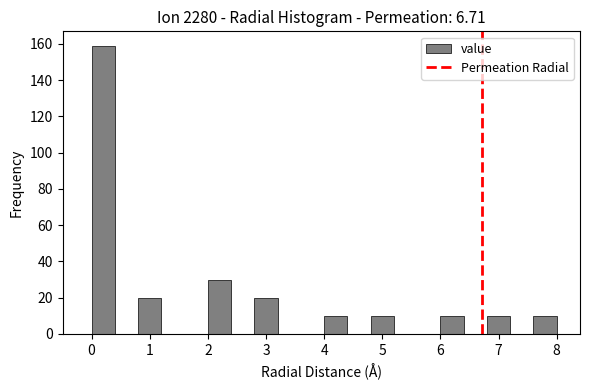

Reading left to right, transcribe this chart: for each bar, give the range it covers on the x-axis and its height. The values are not printed on the chart, so give them approximately, as read against the axis.

0.0 to 0.4: 160
0.4 to 0.8: 0
0.8 to 1.2: 20
1.2 to 1.6: 0
1.6 to 2.0: 0
2.0 to 2.4: 30
2.4 to 2.8: 0
2.8 to 3.2: 20
3.2 to 3.6: 0
3.6 to 4.0: 0
4.0 to 4.4: 10
4.4 to 4.8: 0
4.8 to 5.2: 10
5.2 to 5.6: 0
5.6 to 6.0: 0
6.0 to 6.4: 10
6.4 to 6.8: 0
6.8 to 7.2: 10
7.2 to 7.6: 0
7.6 to 8.0: 10